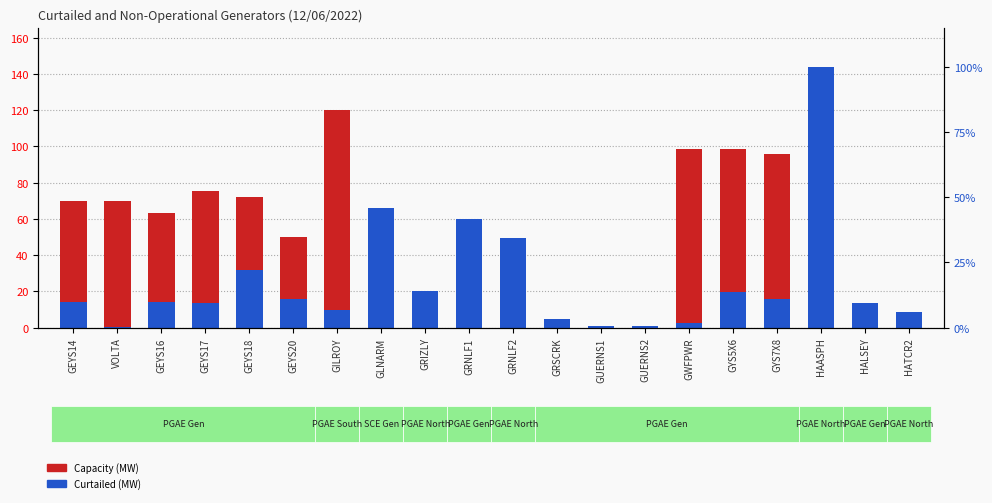

What is the difference between the second highest and minimum values in the Capacity (MW) series?

119.0